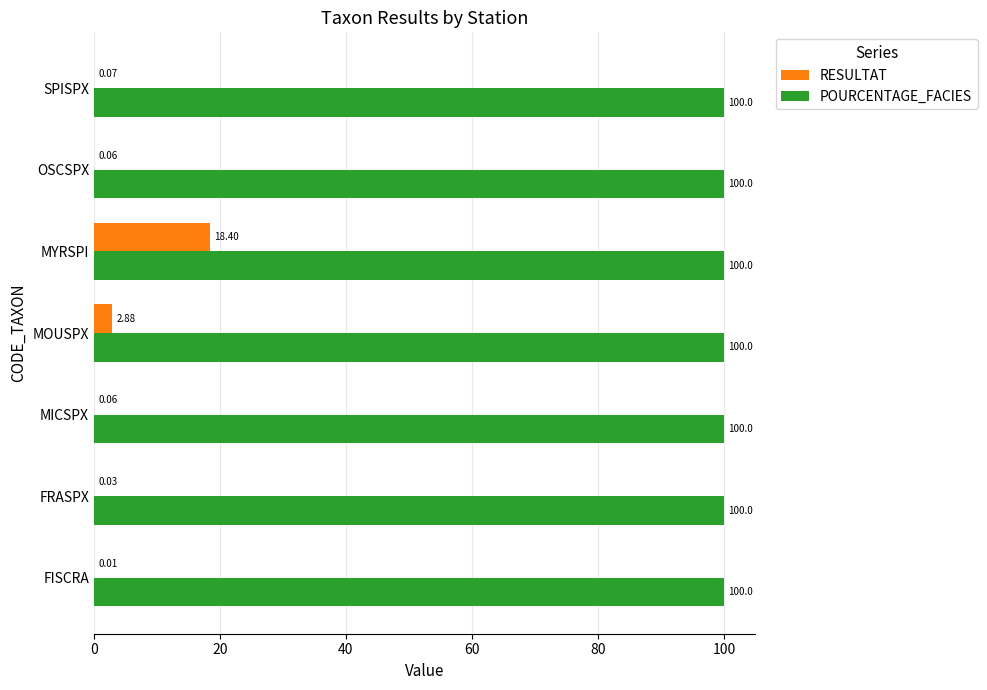

Which series has the largest total across all categories?

POURCENTAGE_FACIES